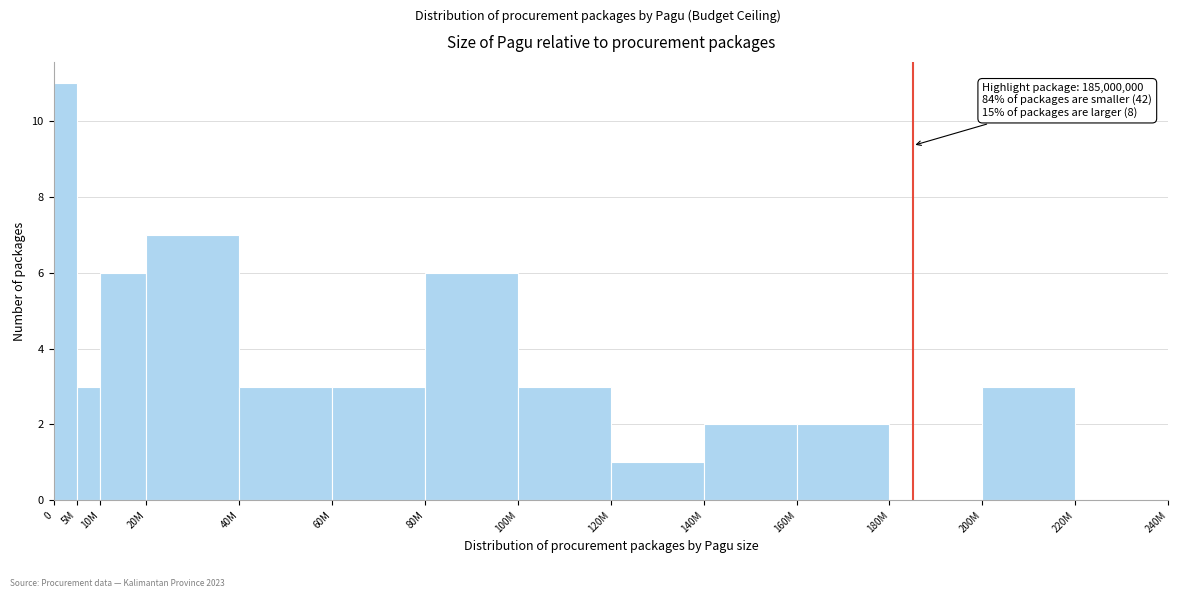

Reading left to right, transcribe all the data shown in this chart.

0=11	5M=3	10M=6	20M=7	40M=3	60M=3	80M=6	100M=3	120M=1	140M=2	160M=2	180M=0	200M=3	220M=0